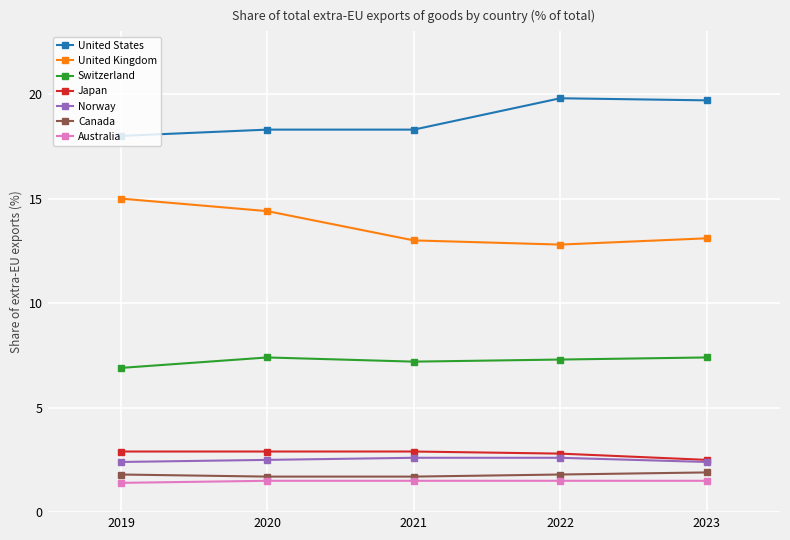

What is the value of the United Kingdom point at the 1st from the left?

15.0